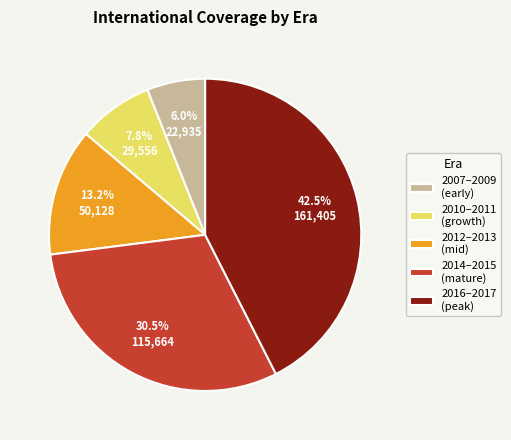

Is there any slice that represents more than half of the pie?

No